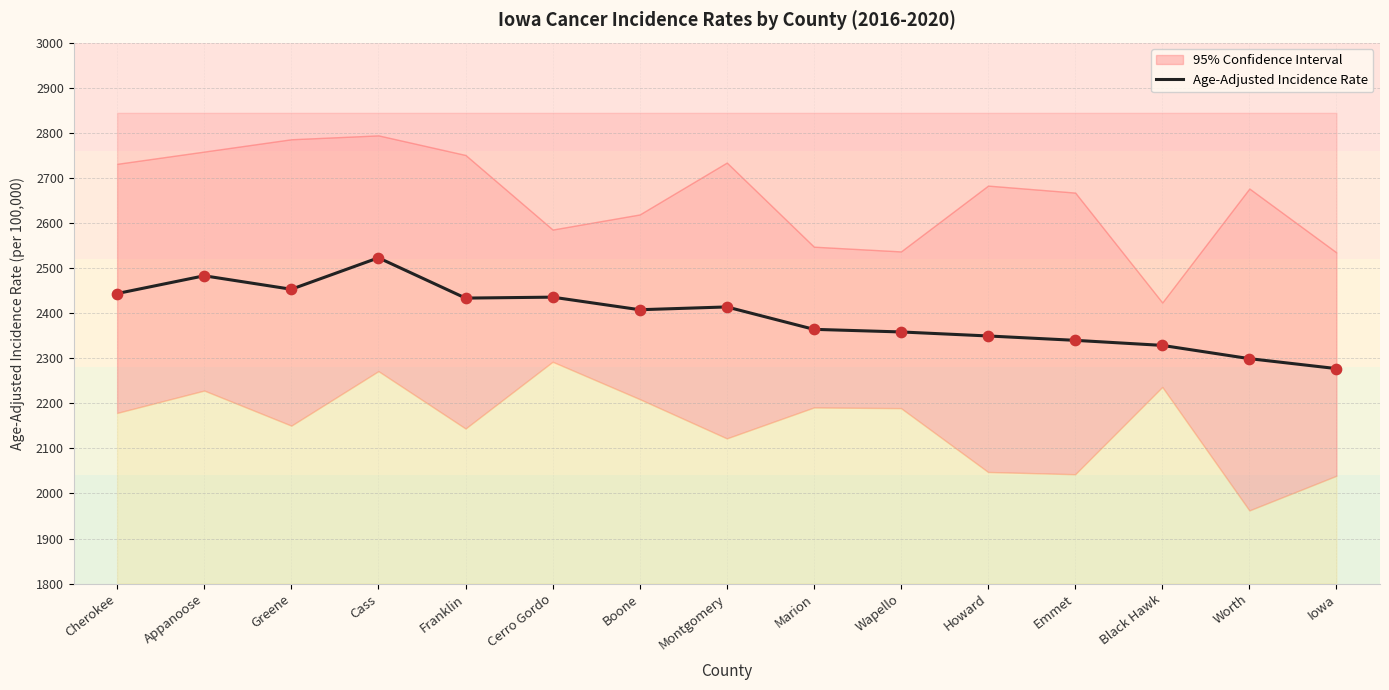

What is the change in value from Appanoose to Cass?

+39.9